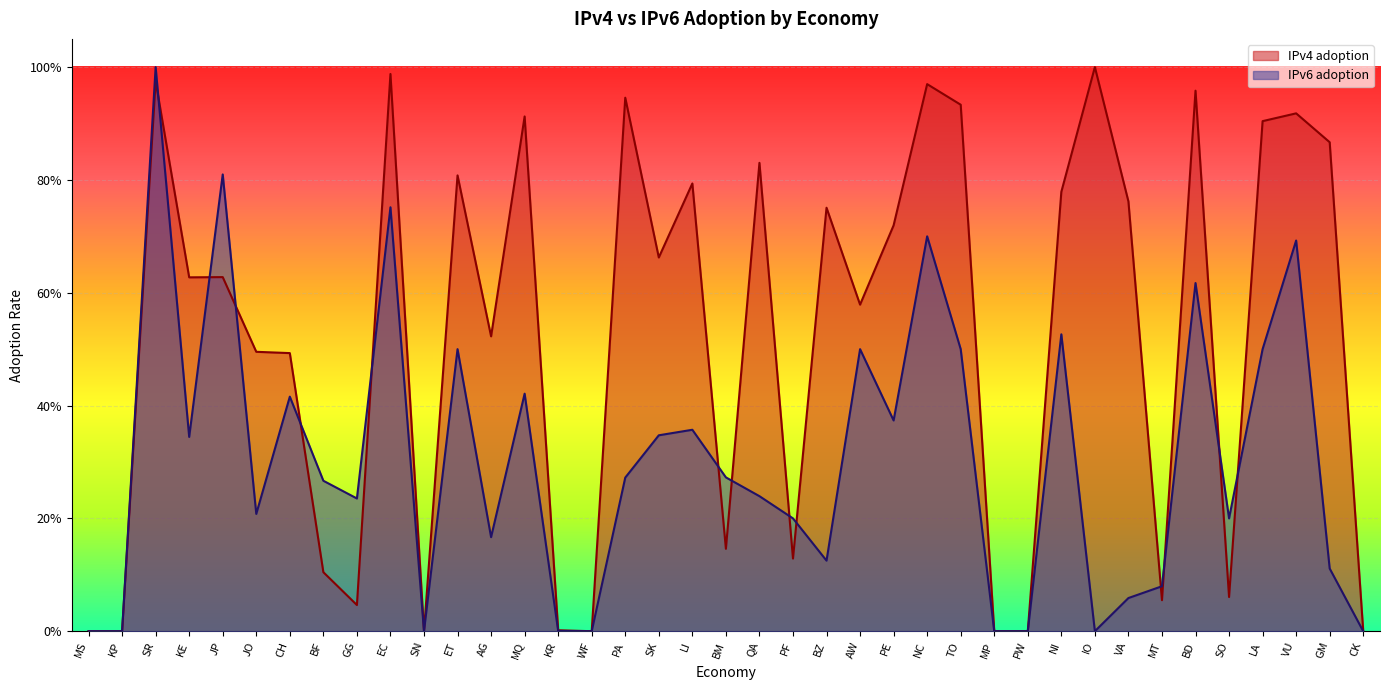

Reading left to right, transcribe all the data shown in this chart.

IPv4 adoption: MS=0.0	KP=0.0	SR=1.0	KE=0.6	JP=0.6	JO=0.5	CH=0.5	BF=0.1	GG=0.0	EC=1.0	SN=0.0	ET=0.8	AG=0.5	MQ=0.9	KR=0.0	WF=0.0	PA=0.9	SK=0.7	LI=0.8	BM=0.1	QA=0.8	PF=0.1	BZ=0.8	AW=0.6	PE=0.7	NC=1.0	TO=0.9	MP=0.0	PW=0.0	NI=0.8	IO=1.0	VA=0.8	MT=0.1	BD=1.0	SO=0.1	LA=0.9	VU=0.9	GM=0.9	CK=0.0
IPv6 adoption: MS=0.0	KP=0.0	SR=1.0	KE=0.3	JP=0.8	JO=0.2	CH=0.4	BF=0.3	GG=0.2	EC=0.8	SN=0.0	ET=0.5	AG=0.2	MQ=0.4	KR=0.0	WF=0.0	PA=0.3	SK=0.3	LI=0.4	BM=0.3	QA=0.2	PF=0.2	BZ=0.1	AW=0.5	PE=0.4	NC=0.7	TO=0.5	MP=0.0	PW=0.0	NI=0.5	IO=0.0	VA=0.1	MT=0.1	BD=0.6	SO=0.2	LA=0.5	VU=0.7	GM=0.1	CK=0.0